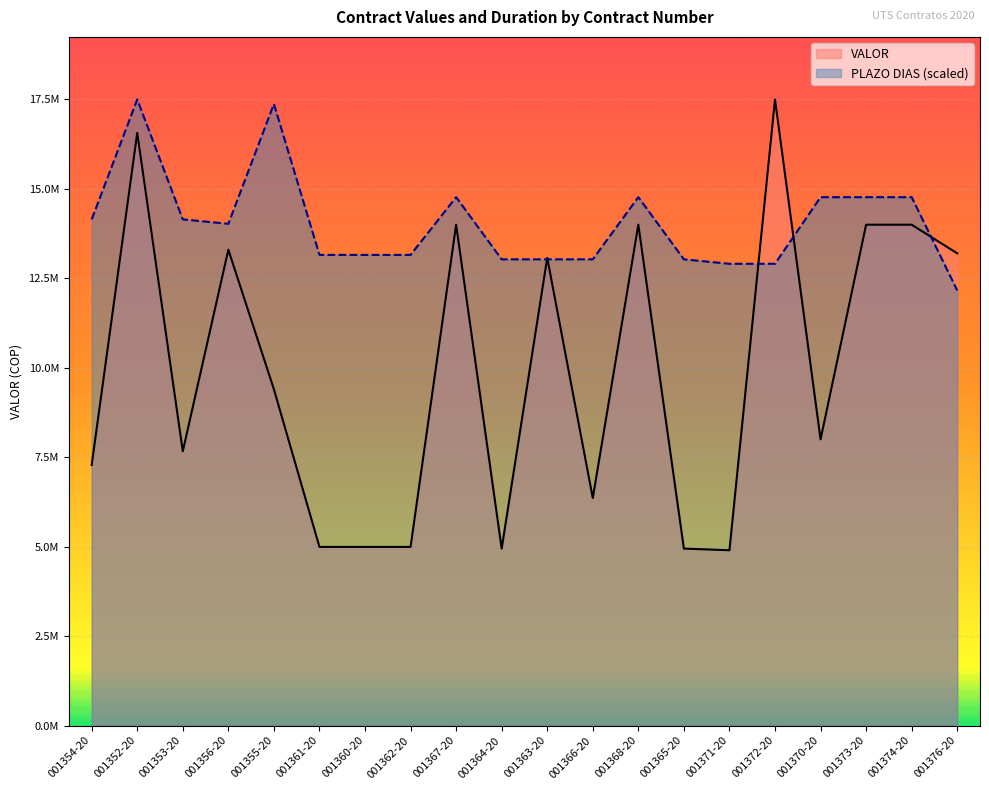

Reading left to right, extract all data points from this chart.

VALOR: 7283333.0	16566667.0	7666667.0	13300000.0	9400000.0	4993333.0	4993333.0	4993333.0	14000000.0	4946667.0	13073333.0	6360000.0	14000000.0	4946667.0	4900000.0	17500000.0	8000000.0	14000000.0	14000000.0	13200000.0
PLAZO DIAS: 14148936.2	17500000.0	14148936.2	14024822.7	17375886.5	13156028.4	13156028.4	13156028.4	14769503.5	13031914.9	13031914.9	13031914.9	14769503.5	13031914.9	12907801.4	12907801.4	14769503.5	14769503.5	14769503.5	12163120.6